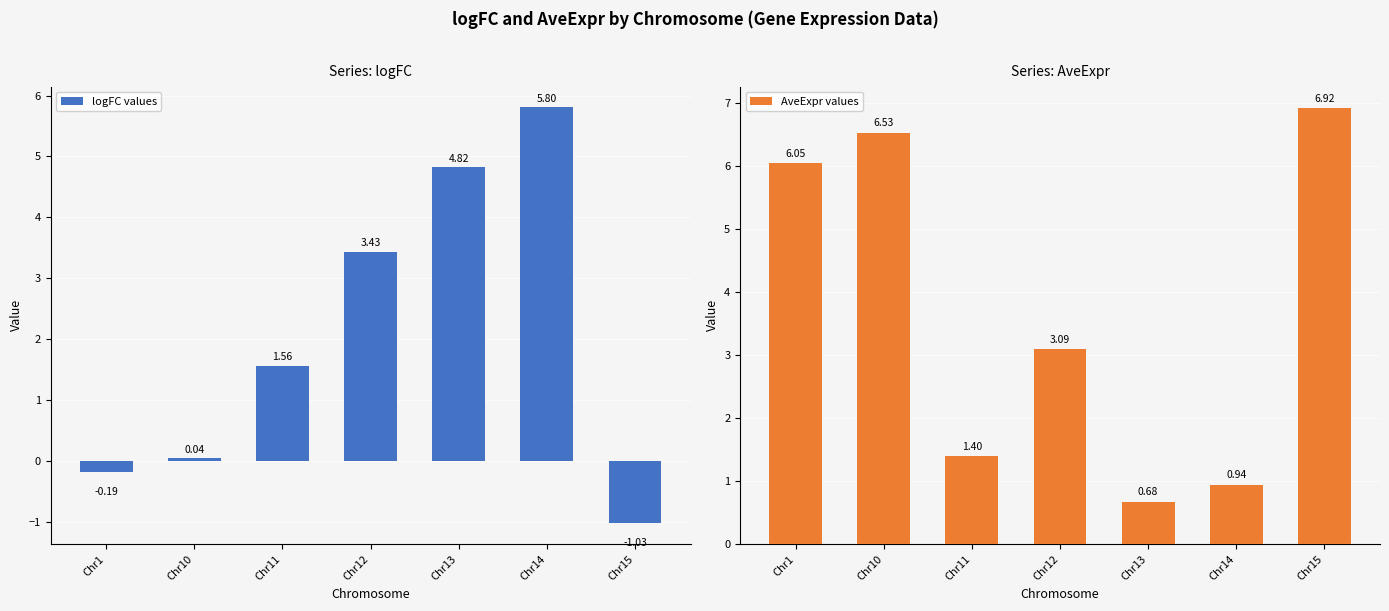

How many values in the logFC values series exceed 1?

4